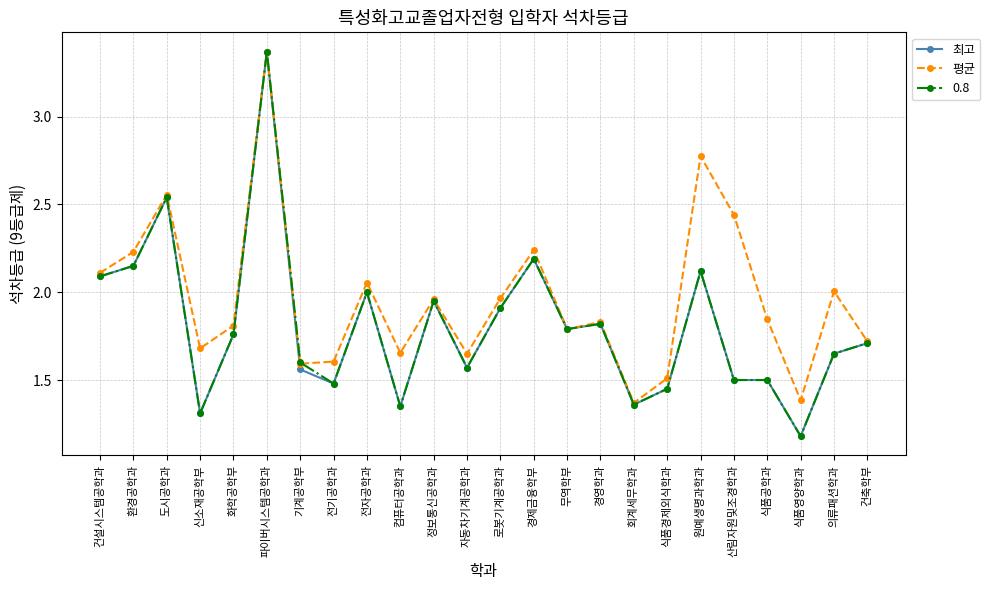

Which category has the highest value in the 0.8 series?

파이버시스템공학과